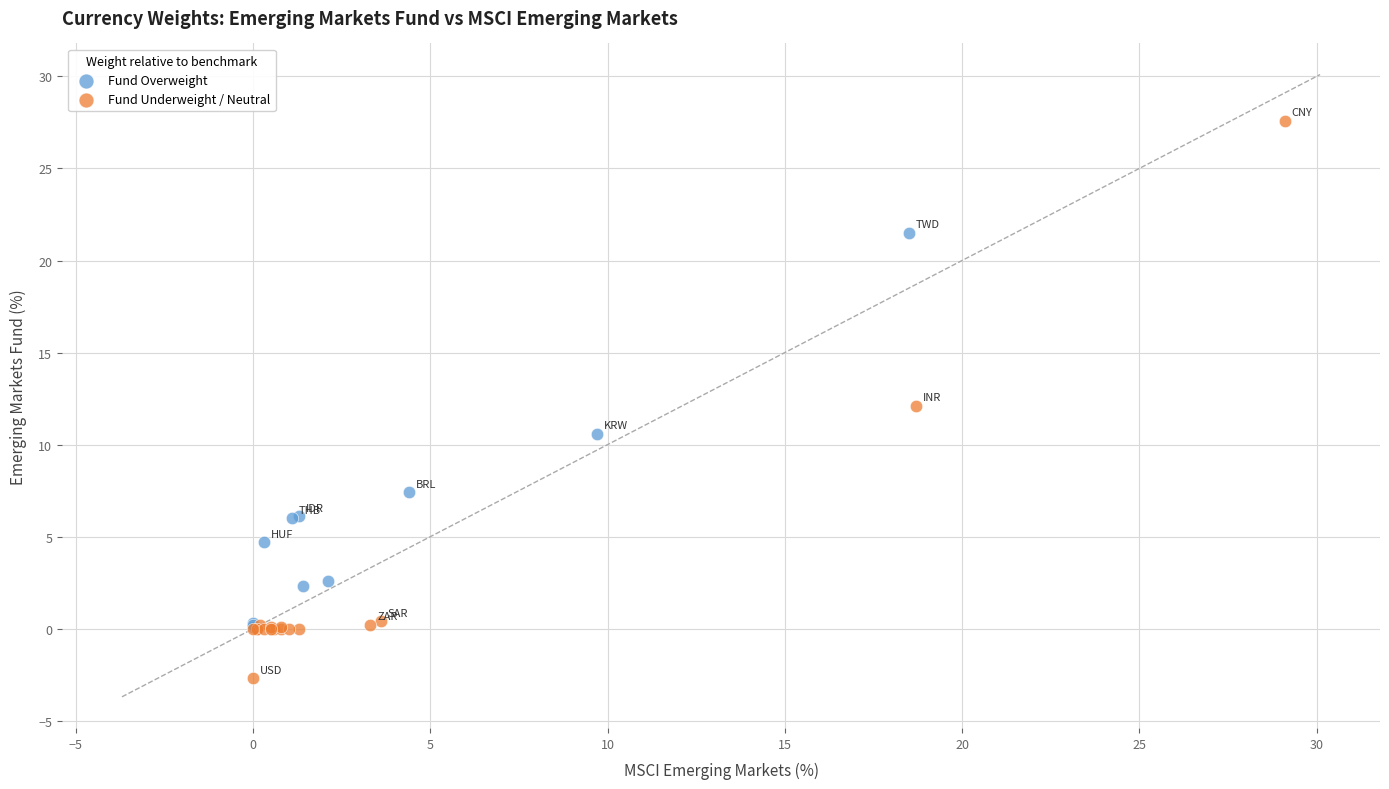

What are all the series names shown in the legend?

Fund Overweight, Fund Underweight / Neutral